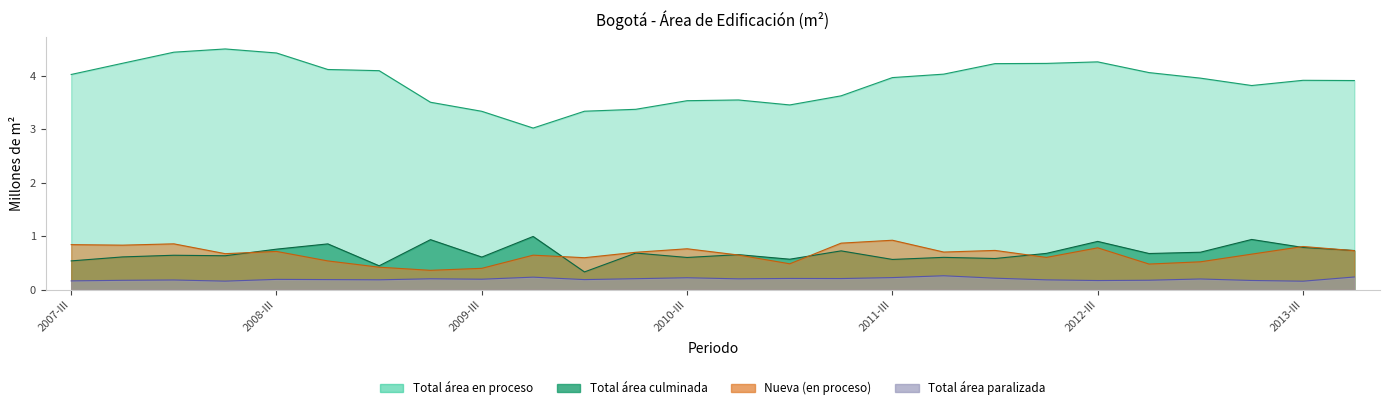

What is the sum of the Total area culminada values at 2013-II and 2012-II?

1.6